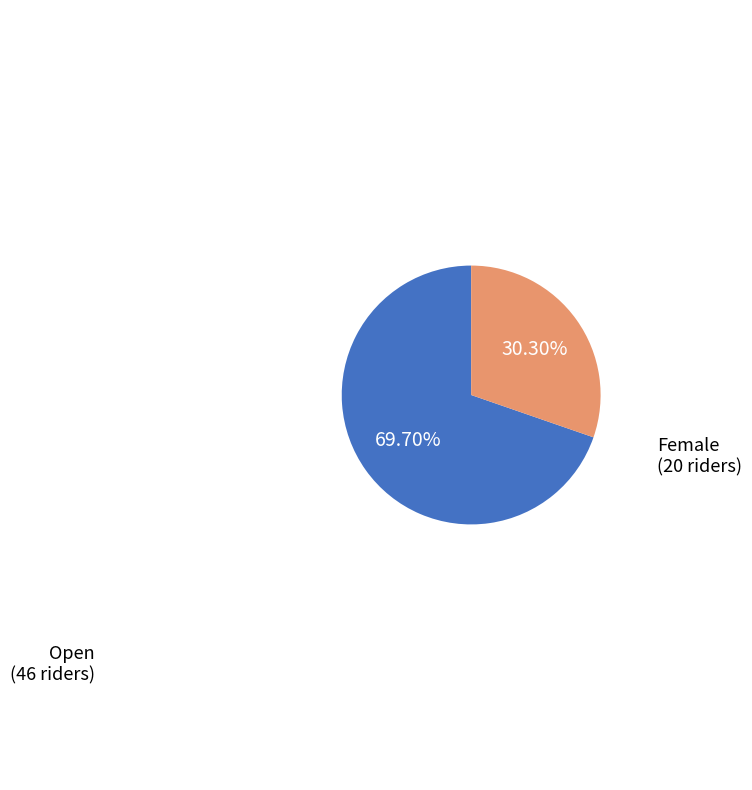

What is the ratio of the value at Female to the value at Open?

0.4